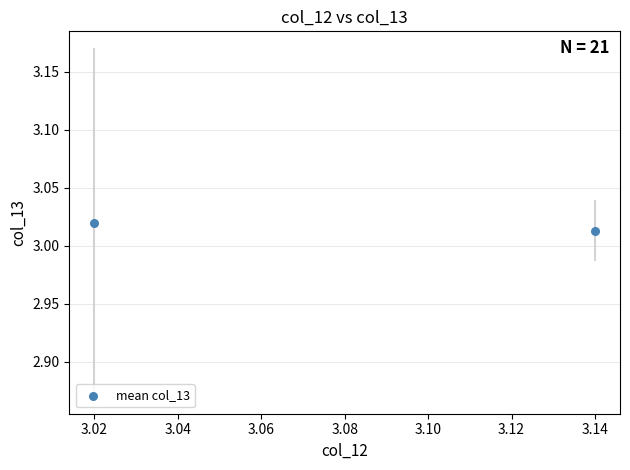

What is the average X value?

3.1